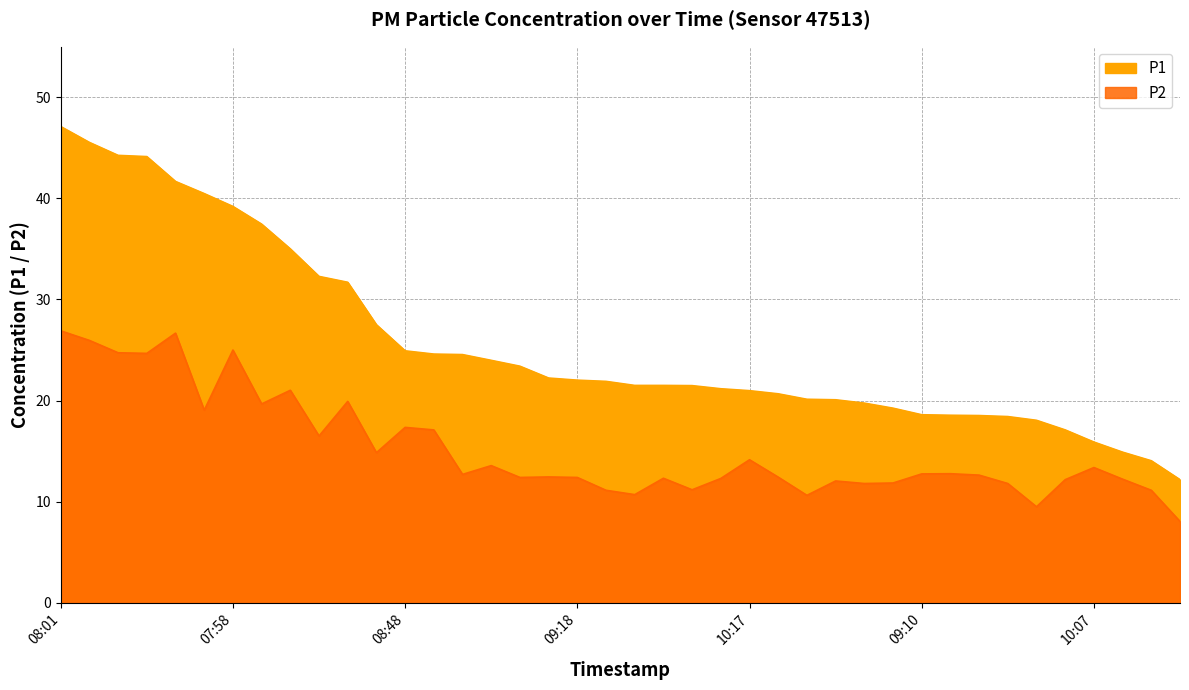

What value does the P2 series have at 09:31?

10.7